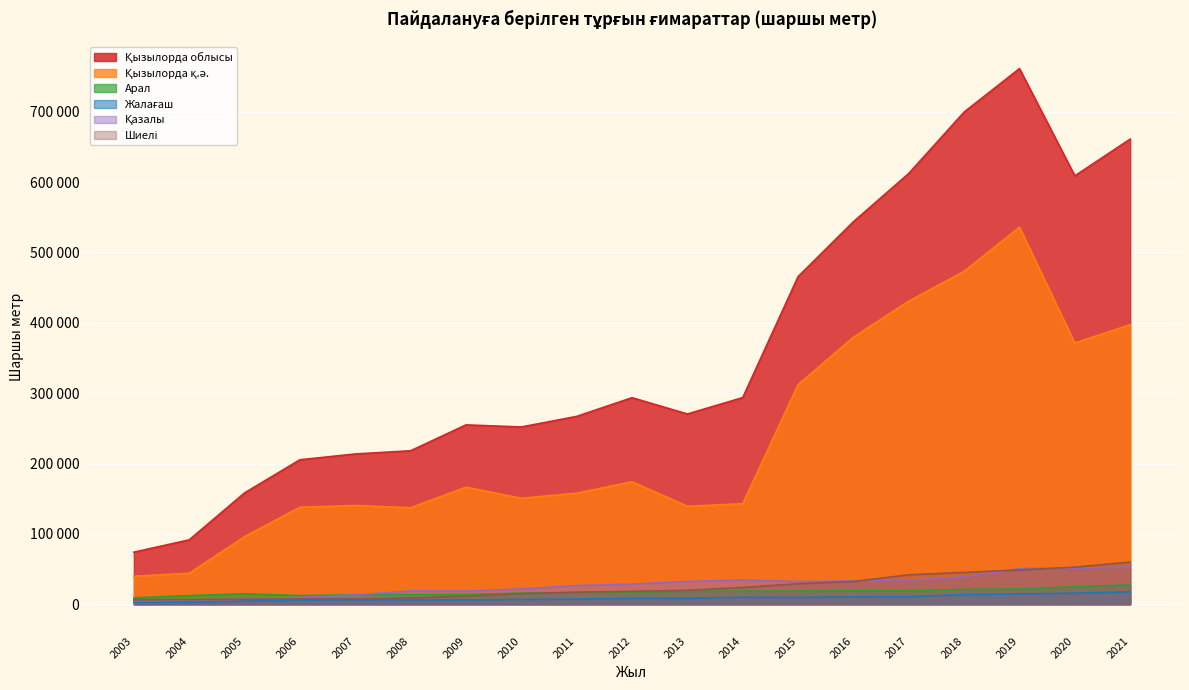

At how many categories does at least one series exceed 189706?

16